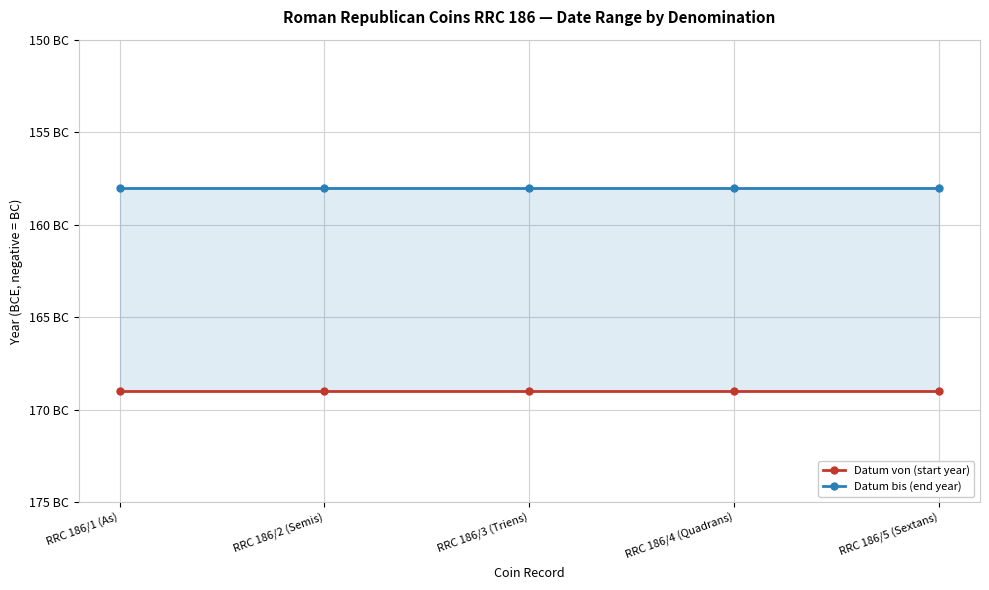

What is the total value across all series at RRC 186/5 (Sextans)?

-327